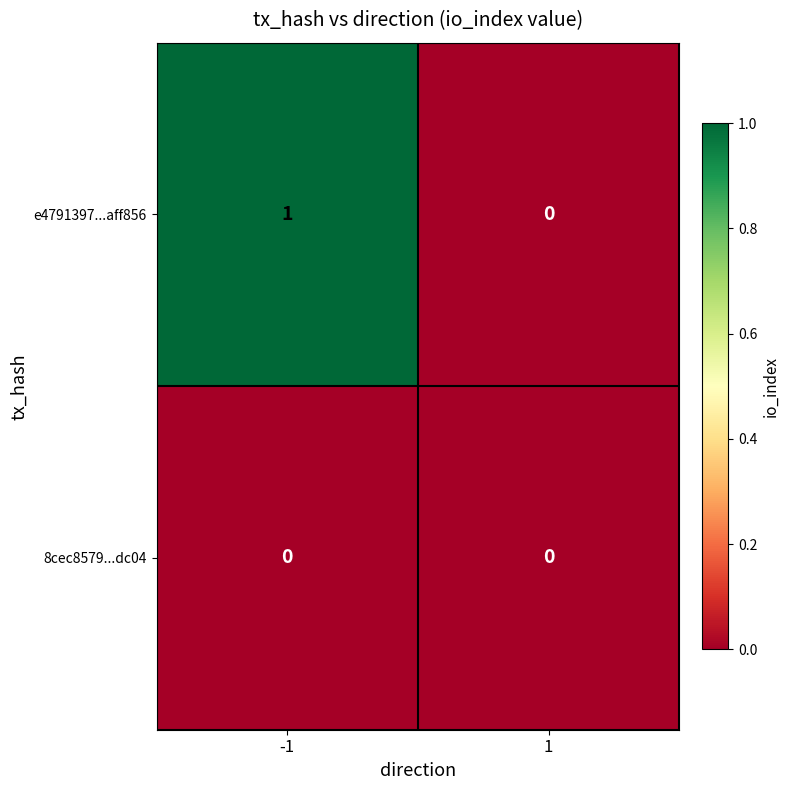

Reading right to left, transcribe all the data shown in this chart.

e4791397...aff856: 1=0	-1=1
8cec8579...dc04: 1=0	-1=0